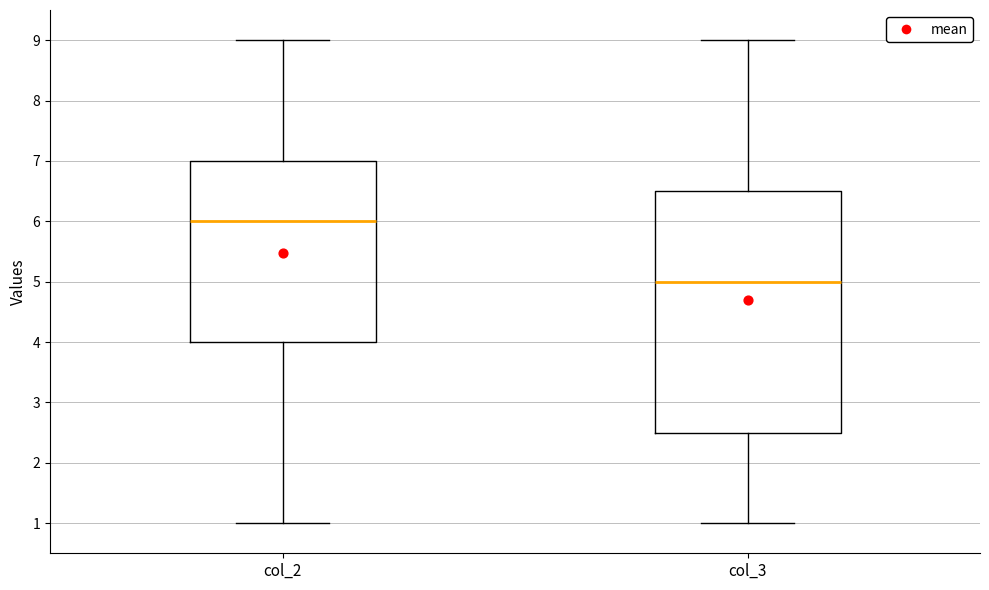

Which box is the tallest, from its lower edge to its upper edge?

col_3